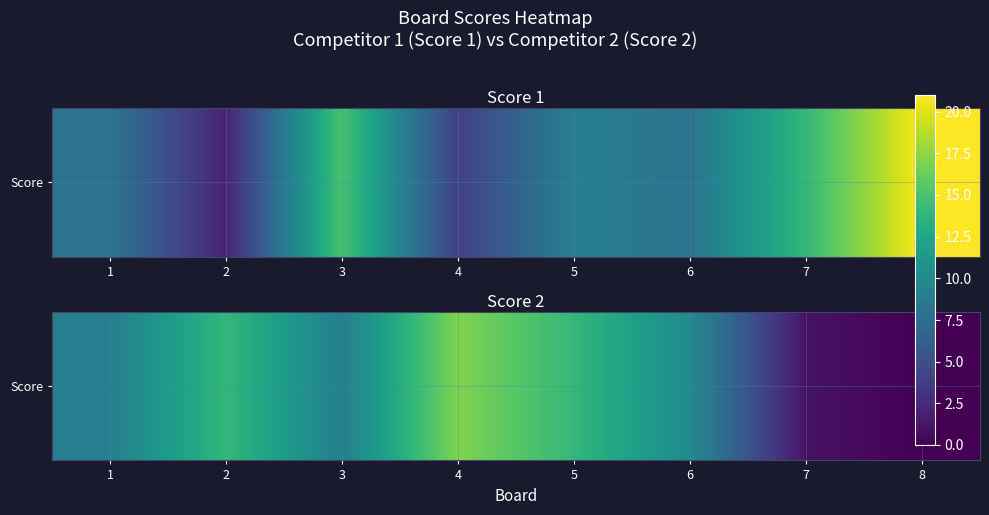

The chart shows a value of 9 at 3. True or false?

True